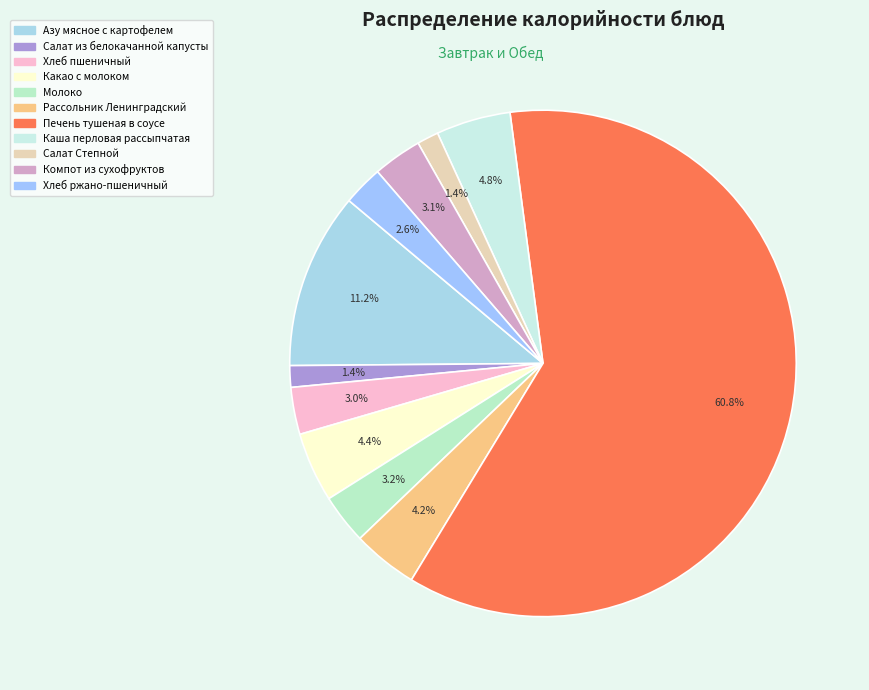

Rank the categories by value from highest to lowest.

Печень тушеная в соусе, Азу мясное с картофелем, Каша перловая рассыпчатая, Какао с молоком, Рассольник Ленинградский, Молоко, Компот из сухофруктов, Хлеб пшеничный, Хлеб ржано-пшеничный, Салат из белокачанной капусты, Салат Степной